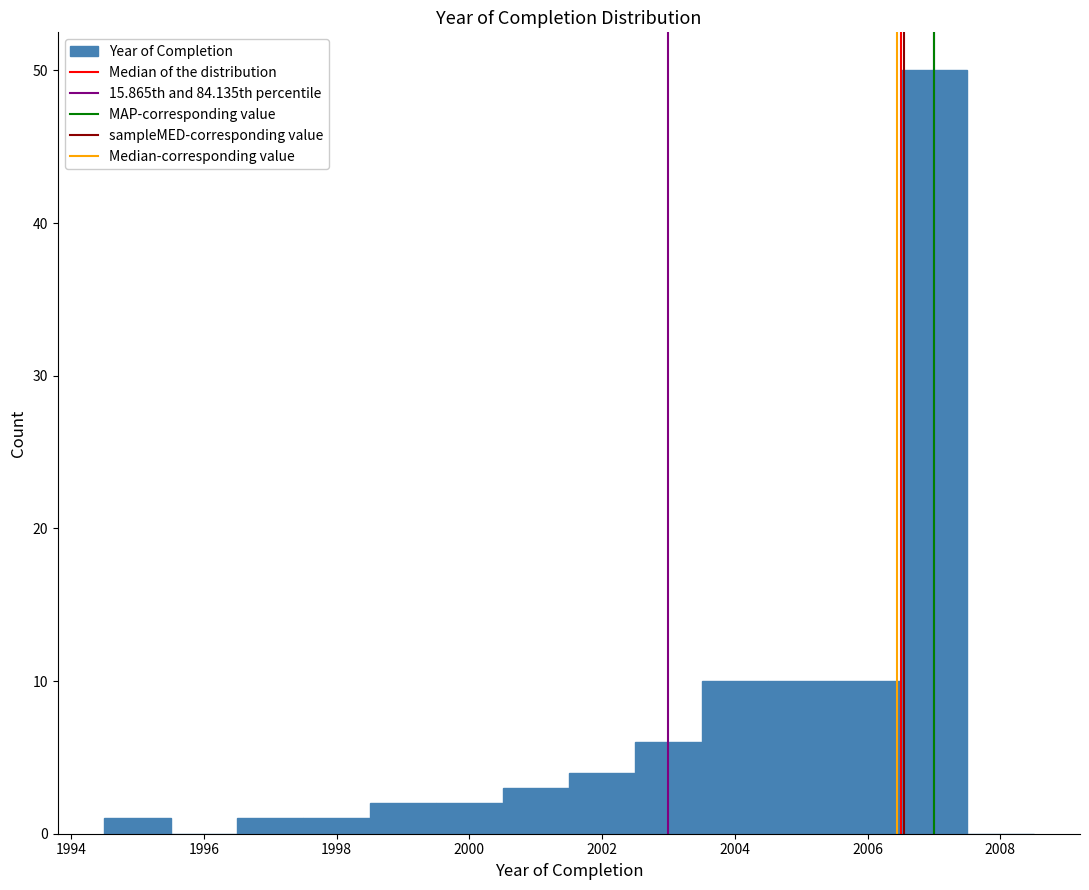

Reading left to right, transcribe this chart: for each bar, give the range it covers on the x-axis and its height. Neither the bar edges nor the heights are printed on the chart, so give them approximately, as read against the axes.

1994.5 to 1995.5: 1
1995.5 to 1996.5: 0
1996.5 to 1997.5: 1
1997.5 to 1998.5: 1
1998.5 to 1999.5: 2
1999.5 to 2000.5: 2
2000.5 to 2001.5: 3
2001.5 to 2002.5: 4
2002.5 to 2003.5: 6
2003.5 to 2004.5: 10
2004.5 to 2005.5: 10
2005.5 to 2006.5: 10
2006.5 to 2007.5: 50
2007.5 to 2008.5: 0